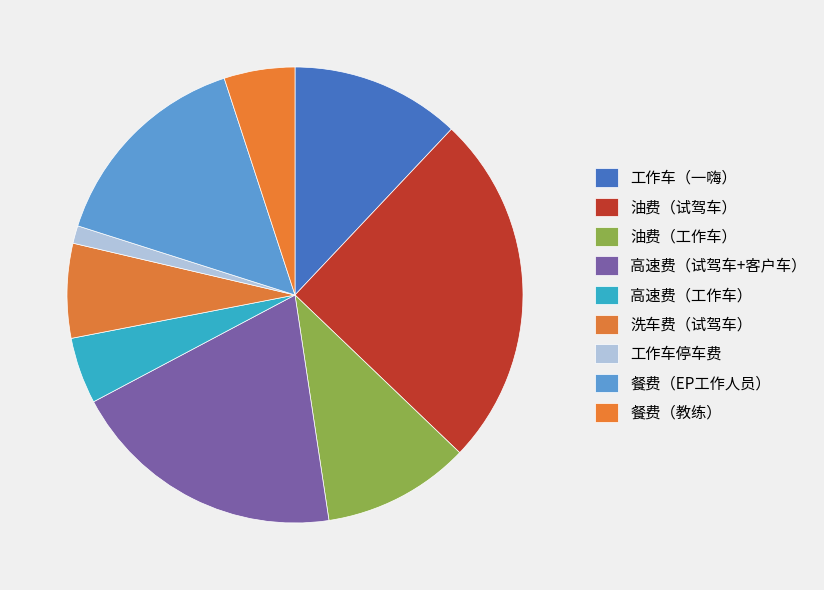

To the nearest percent, what is the difference between the largest and smallest slice percentages?

24%